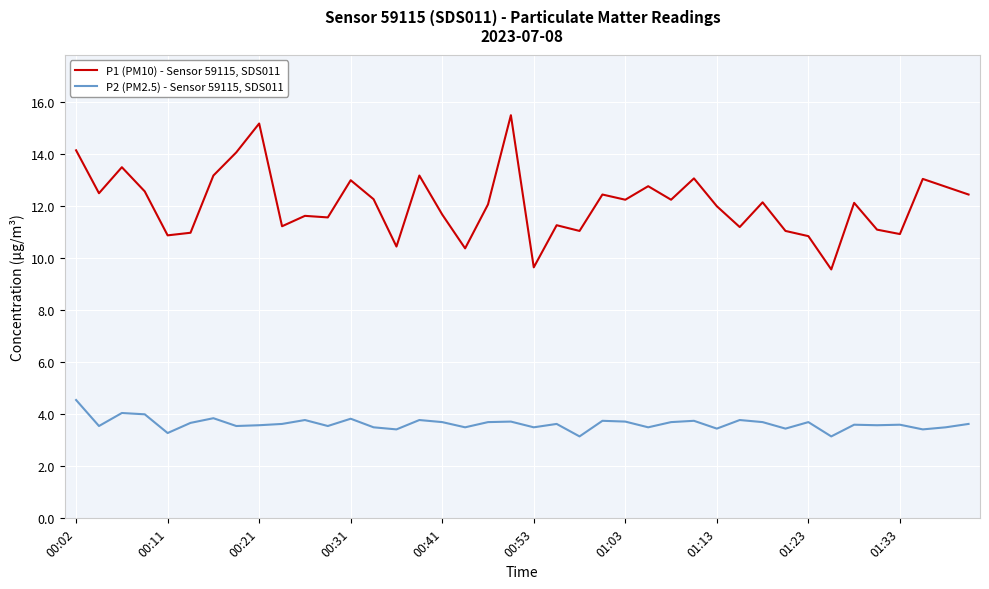

How many lines are shown in the chart?

2